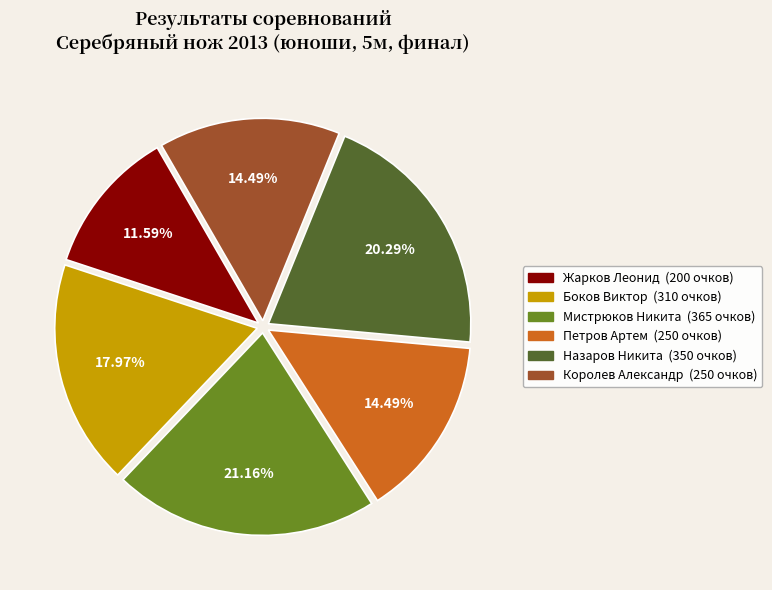

What percentage is the Жарков Леонид slice, to the nearest percent?

12%